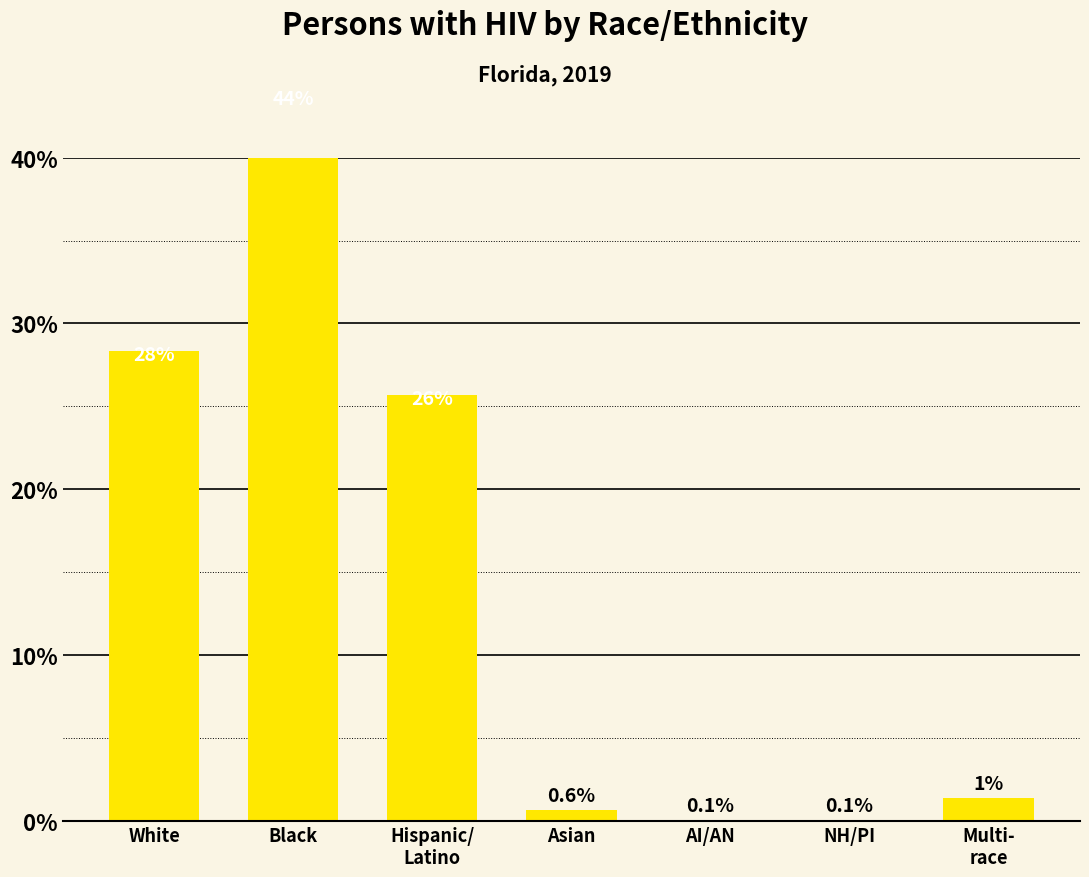

The value at White is 39.7. True or false?

False